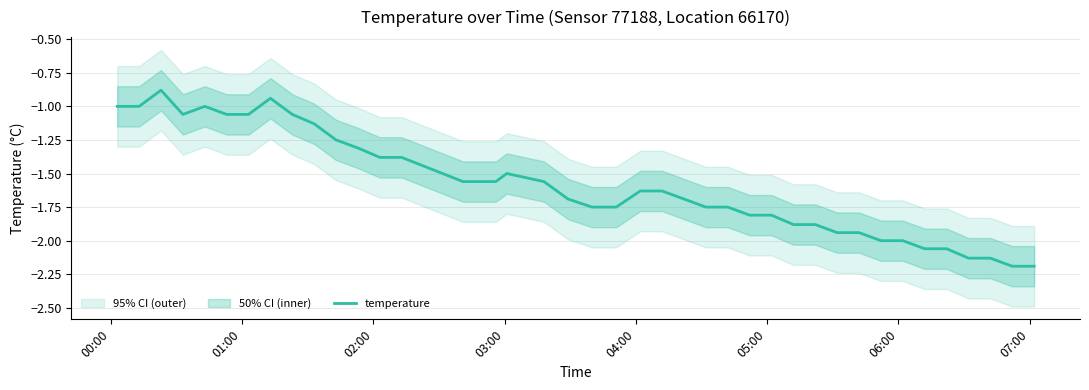

Reading left to right, what are all the values shown in this chart?

-1.0	-1.0	-0.9	-1.1	-1.0	-1.1	-1.1	-0.9	-1.1	-1.1	-1.2	-1.3	-1.4	-1.4	-1.6	-1.6	-1.5	-1.6	-1.7	-1.8	-1.8	-1.6	-1.6	-1.7	-1.8	-1.8	-1.8	-1.8	-1.9	-1.9	-1.9	-1.9	-2.0	-2.0	-2.1	-2.1	-2.1	-2.1	-2.2	-2.2